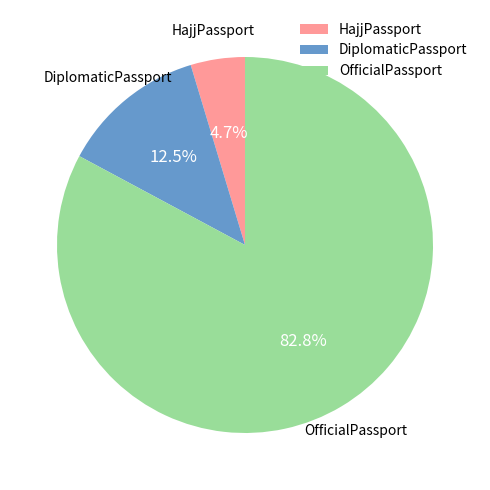

Which slice is the largest?

OfficialPassport